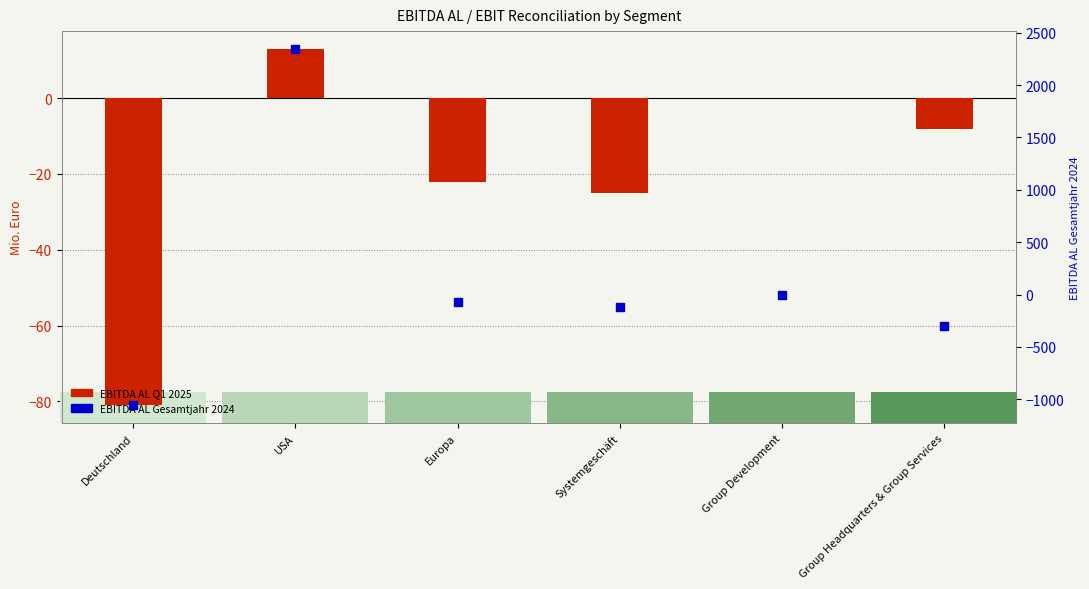

At how many categories does at least one series exceed 342?

1